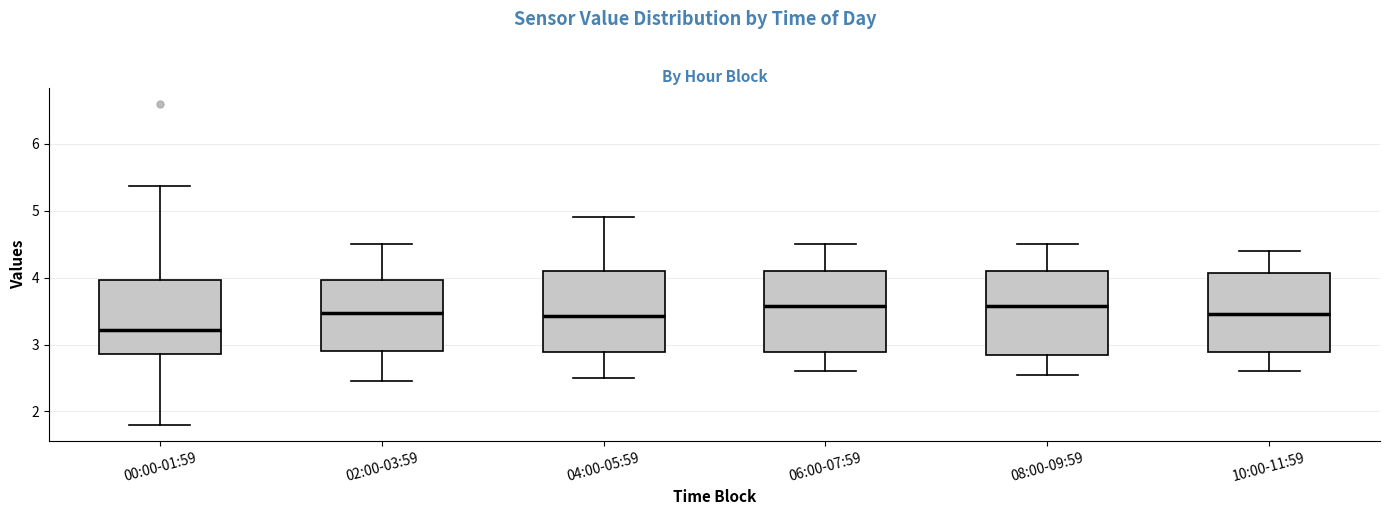

Reading left to right, transcribe this box plot: for each box, give where its median line is, the range the box spans, and where its two whiskers end, as read against the y-axis. The values are not printed on the chart, so give them approximately, as read against the axis.

00:00-01:59: median 3.2, box 2.9 to 4.0, whiskers 1.8 to 5.4
02:00-03:59: median 3.5, box 2.9 to 4.0, whiskers 2.5 to 4.5
04:00-05:59: median 3.4, box 2.9 to 4.1, whiskers 2.5 to 4.9
06:00-07:59: median 3.6, box 2.9 to 4.1, whiskers 2.6 to 4.5
08:00-09:59: median 3.6, box 2.9 to 4.1, whiskers 2.6 to 4.5
10:00-11:59: median 3.5, box 2.9 to 4.1, whiskers 2.6 to 4.4